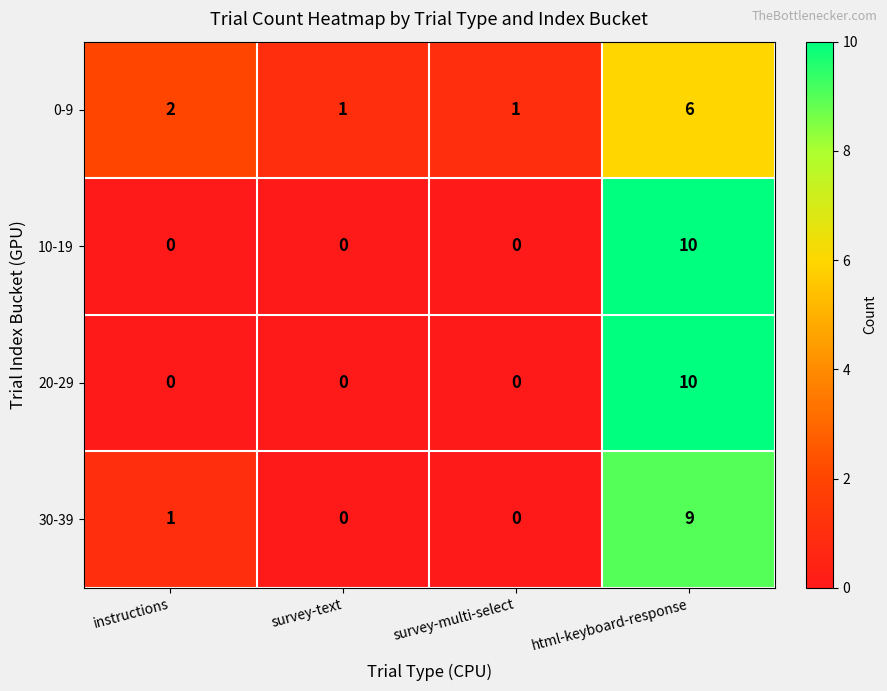

The value of 30-39 at html-keyboard-response is 16. True or false?

False